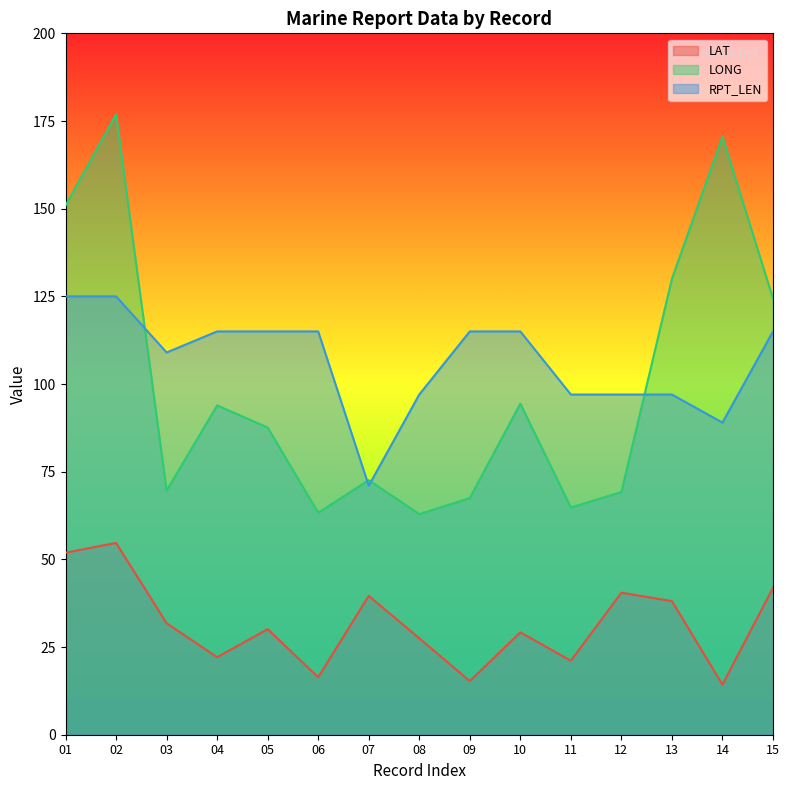

True or false: LAT has more than 0 points higher than both neighbors.

True